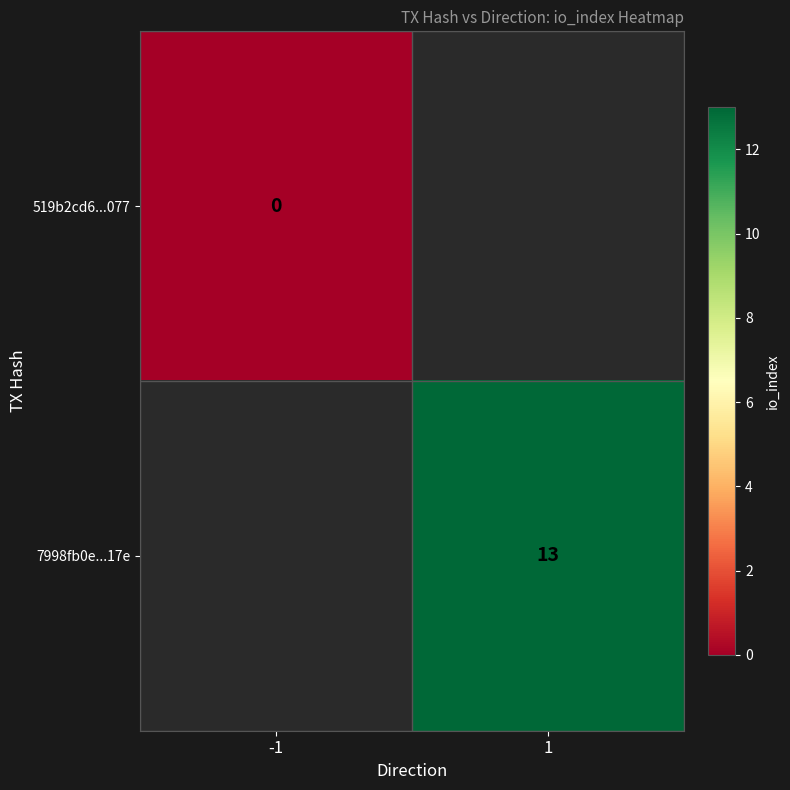

Is it true that 7998fb0e...17e equals 13 at 1?

True